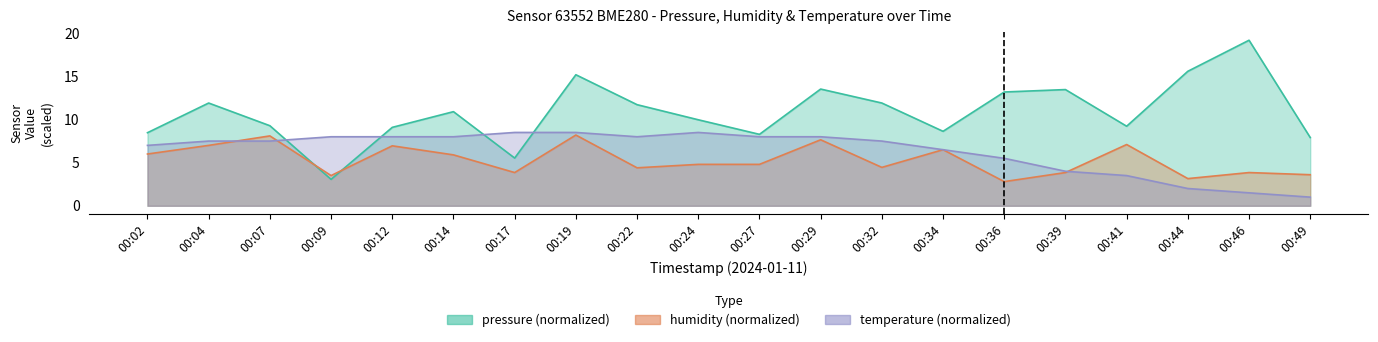

List the series in order of their peak value, lowest first.

humidity, temperature, pressure